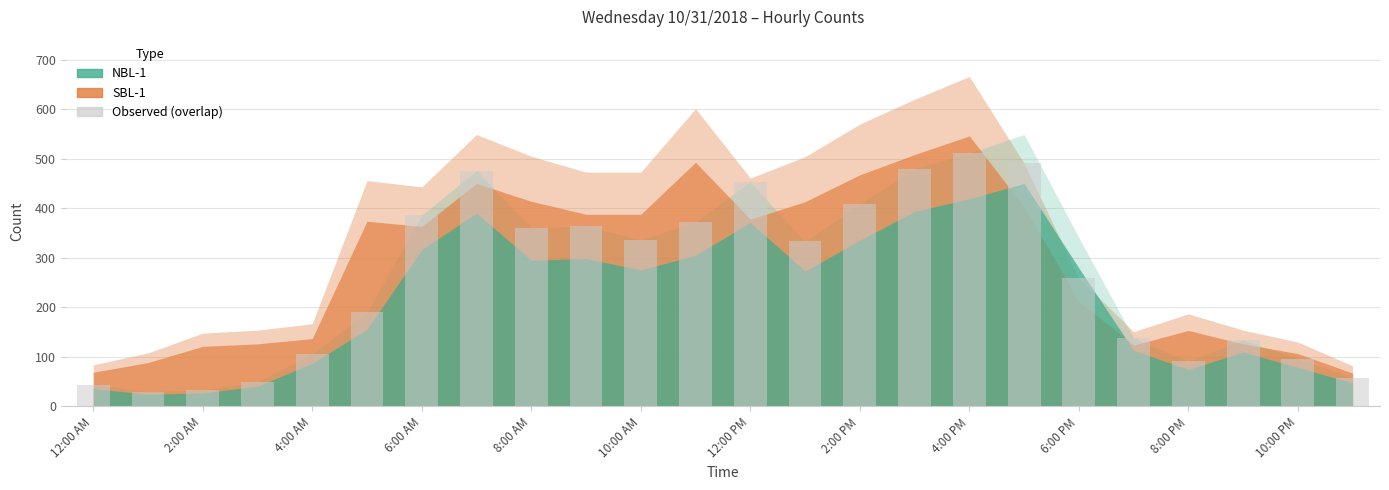

Reading left to right, extract all data points from this chart.

44	30	33	50	106	190	386	476	360	364	336	372	453	333	409	480	511	491	259	138	91	134	96	58